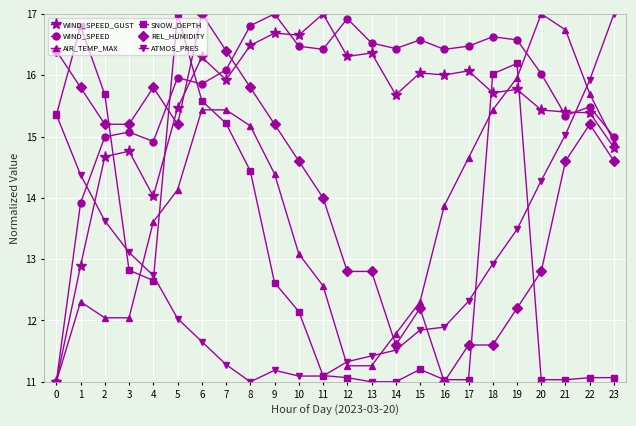

The value of REL_HUMIDITY at 15 is 8.0. True or false?

False